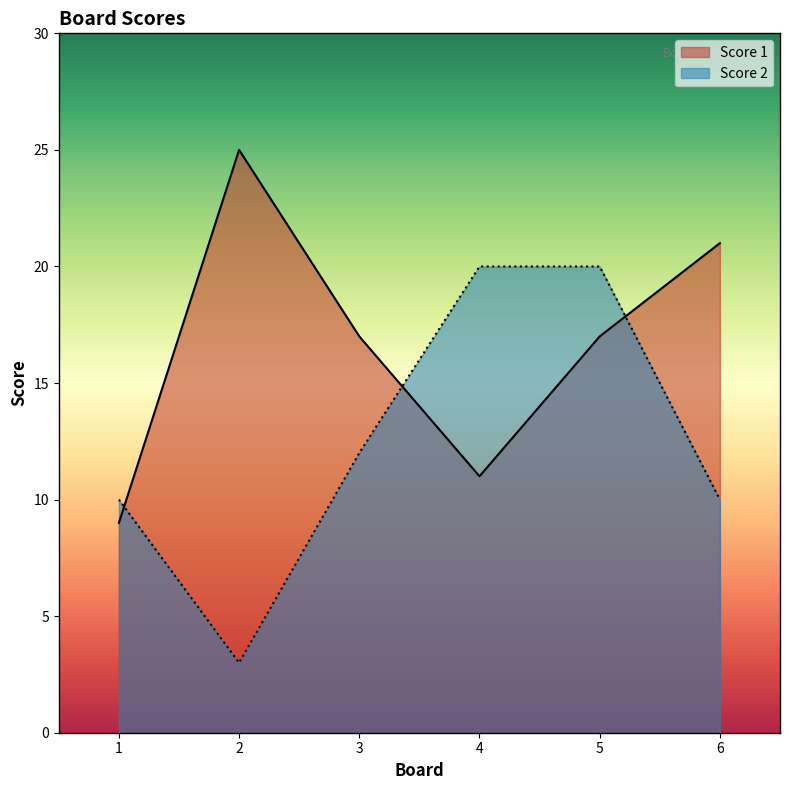

Where is the first local maximum for Score 1?

2